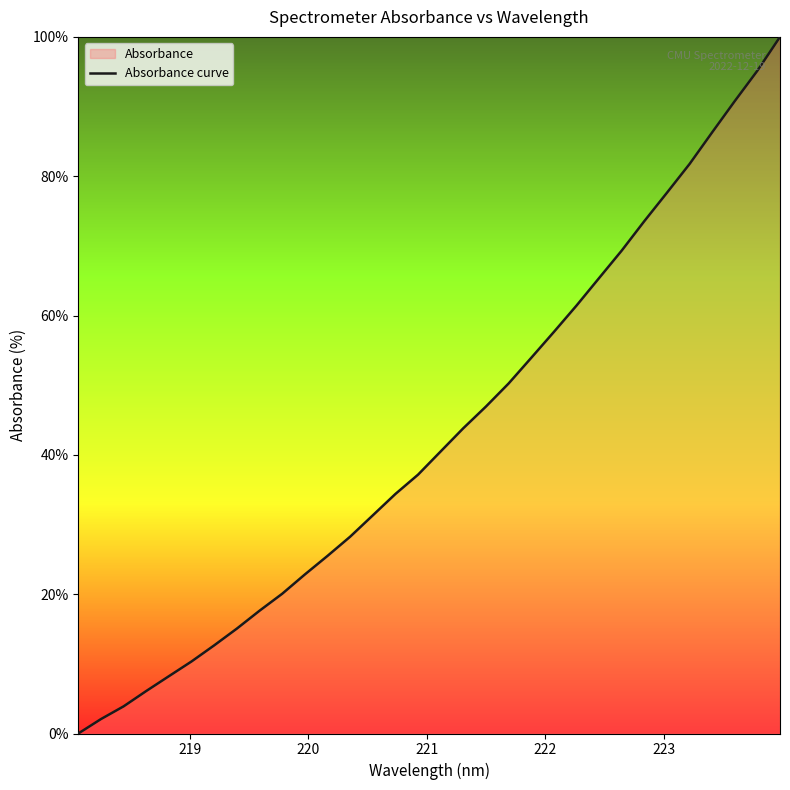

What is the greatest value displayed?

100.0